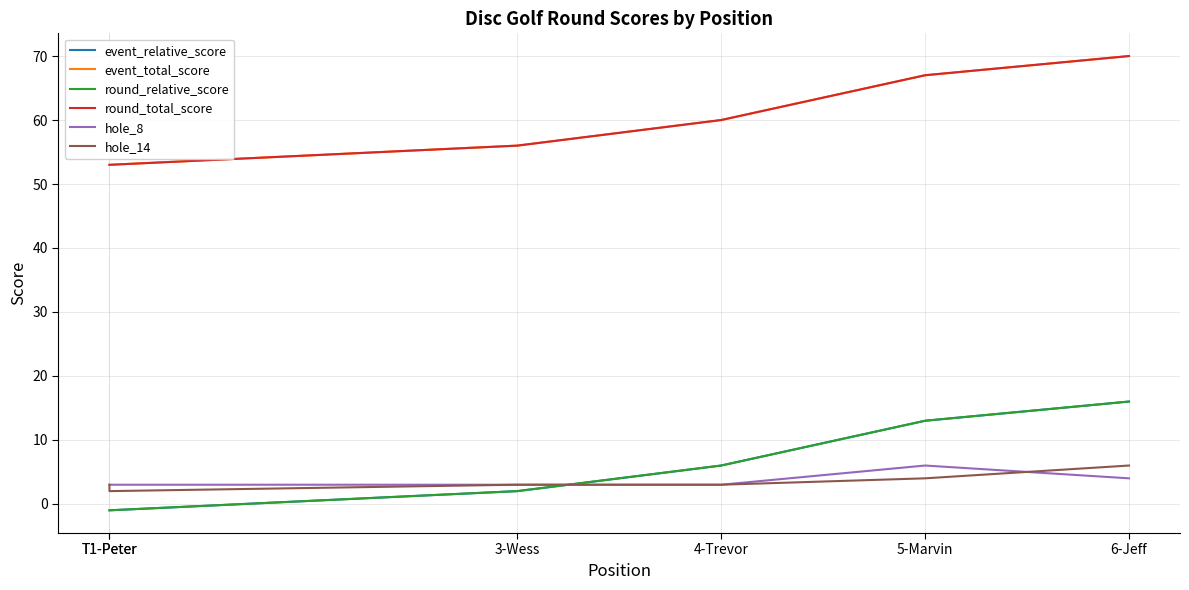

Reading right to left, what are all the values shown in this chart?

event_relative_score: 16	13	6	2	-1	-1
event_total_score: 70	67	60	56	53	53
round_relative_score: 16	13	6	2	-1	-1
round_total_score: 70	67	60	56	53	53
hole_8: 4	6	3	3	3	3
hole_14: 6	4	3	3	2	3